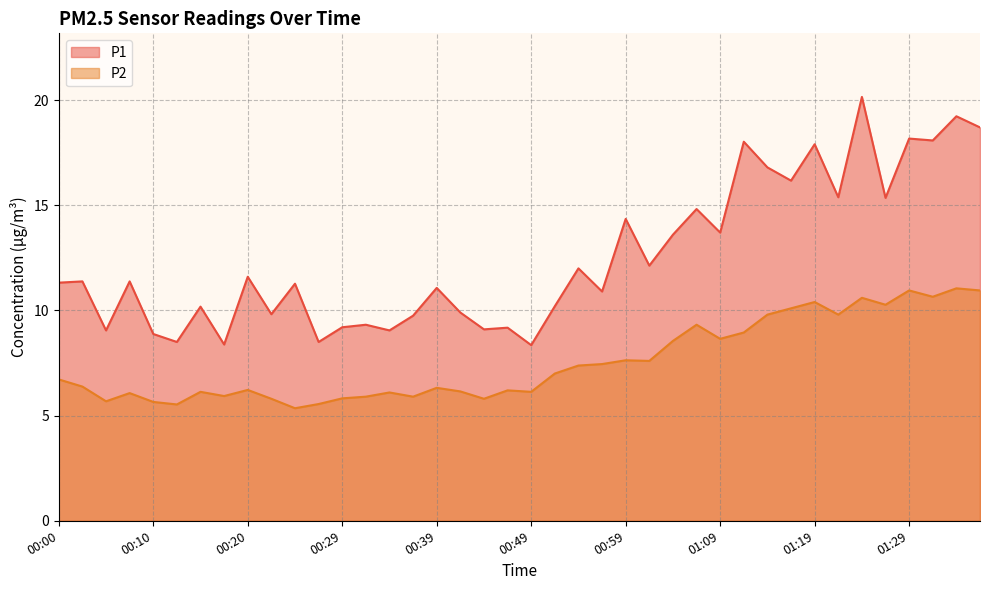

What is the difference between the maximum and minimum values in the P2 series?

5.7